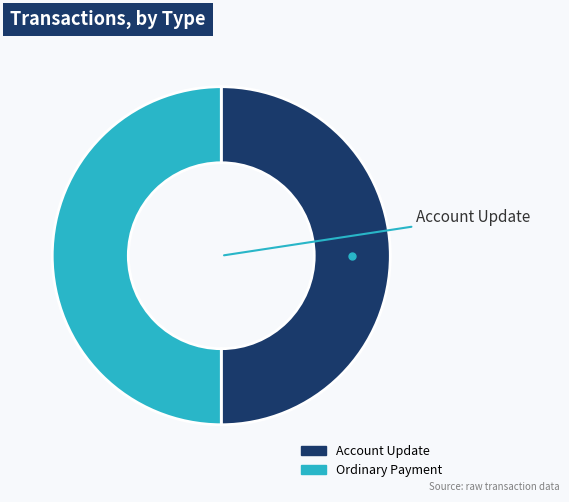

Approximately how many times larger is the value at Ordinary Payment compared to Account Update?

1.0